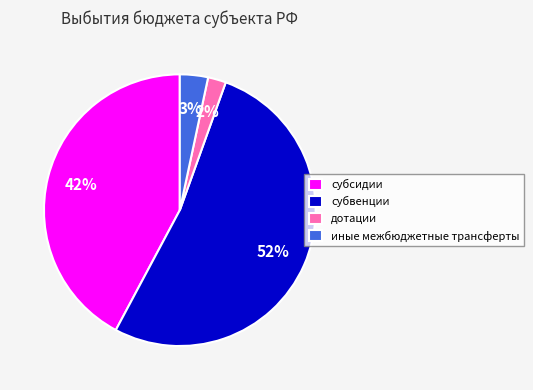

Do дотации and иные межбюджетные трансферты together represent more than half of the pie?

No